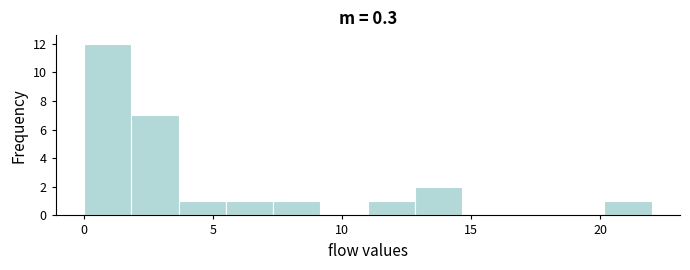

Around what value on the x-axis is the tallest bar? Give the approximate position of its centre, as read against the axis.

1.0